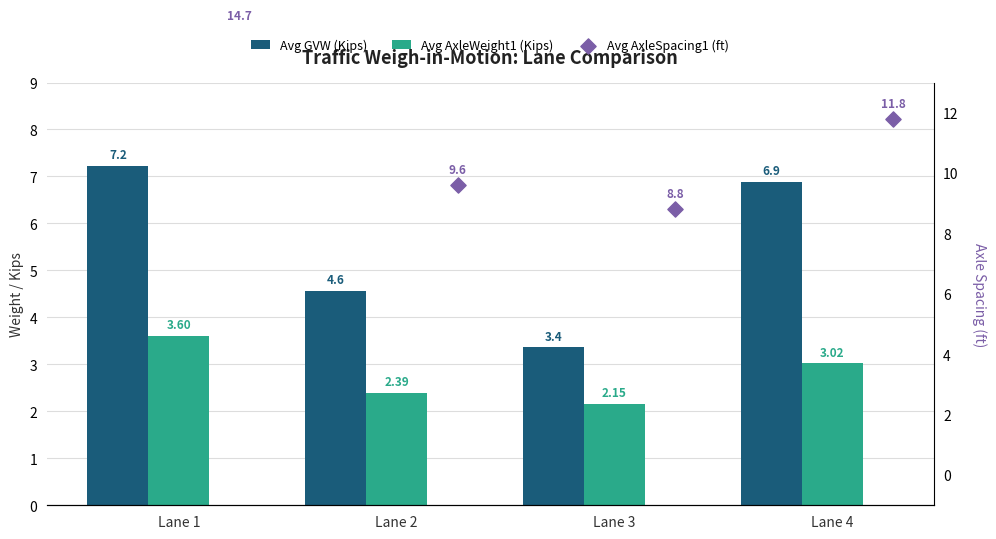

What are all the series names shown in the legend?

Avg GVW (Kips), Avg AxleWeight1 (Kips), Avg AxleSpacing1 (ft)